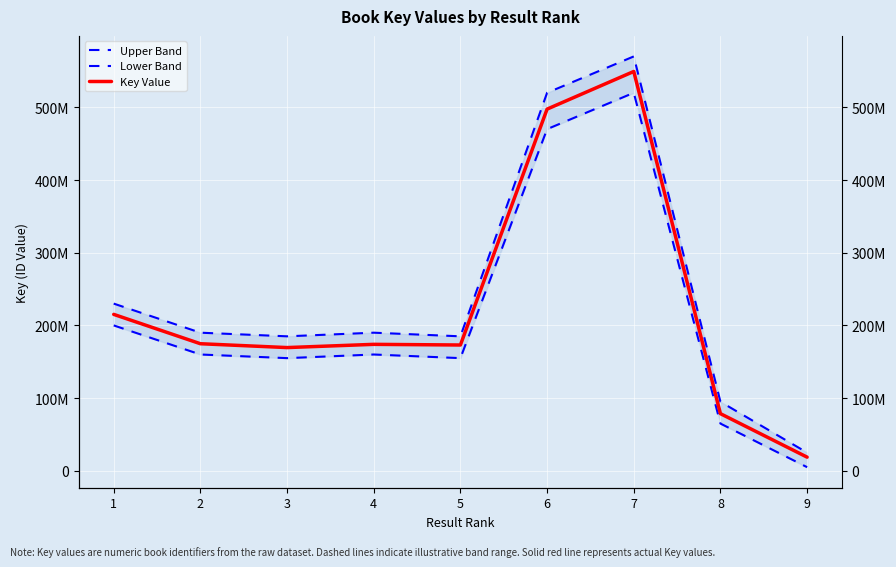

Rank the categories by Upper Band value from highest to lowest.

7, 6, 1, 2, 4, 3, 5, 8, 9